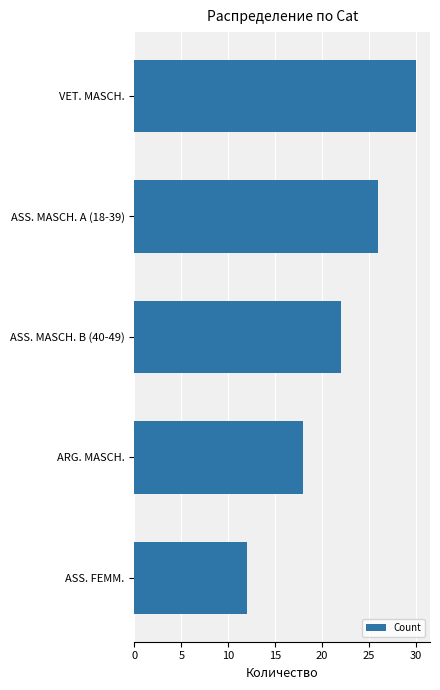

The value at VET. MASCH. is 52. True or false?

False